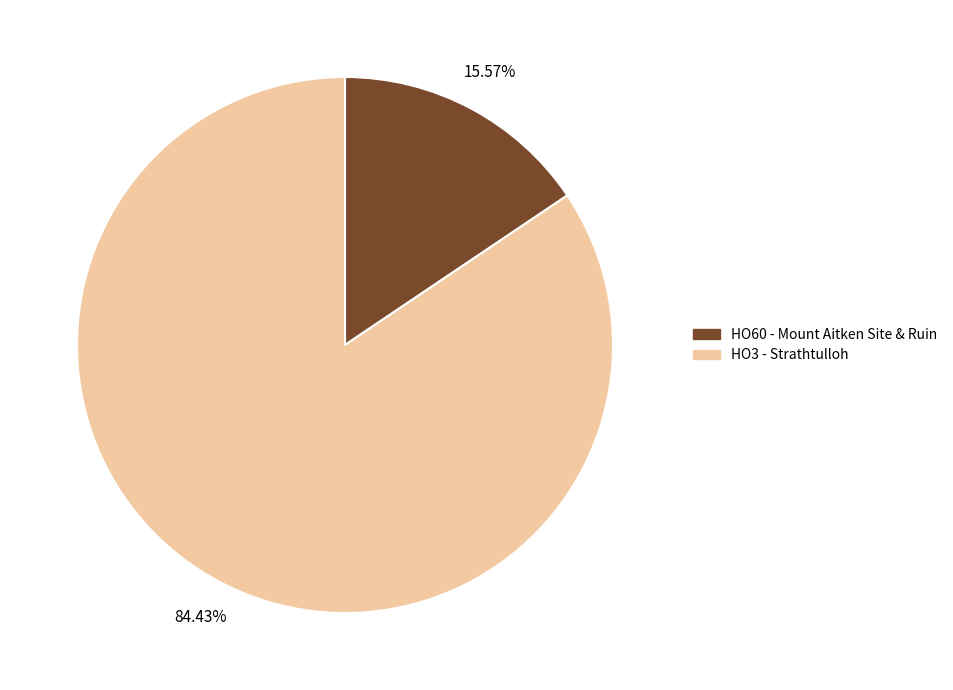

Combined, what portion of the pie is HO3 - Strathtulloh and HO60 - Mount Aitken Site & Ruin?

100.0%